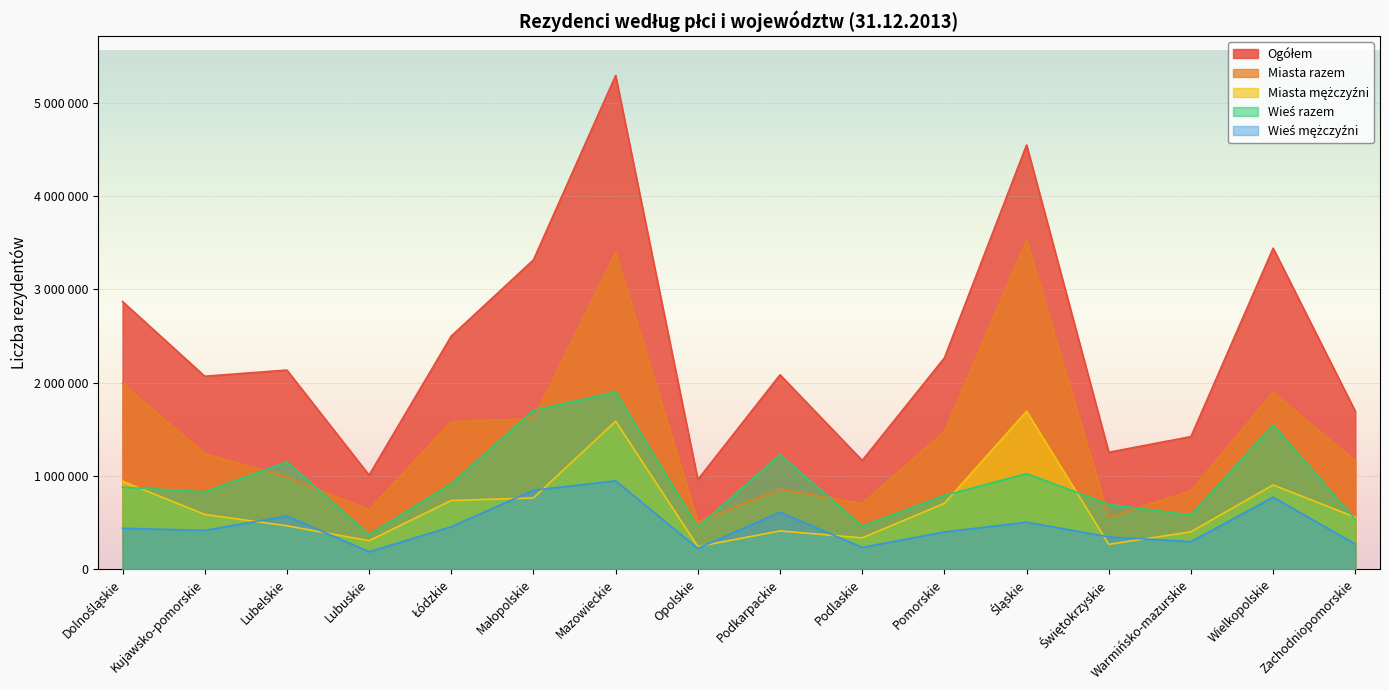

What are all the series names shown in the legend?

Ogółem, Miasta razem, Miasta mężczyźni, Wieś razem, Wieś mężczyźni